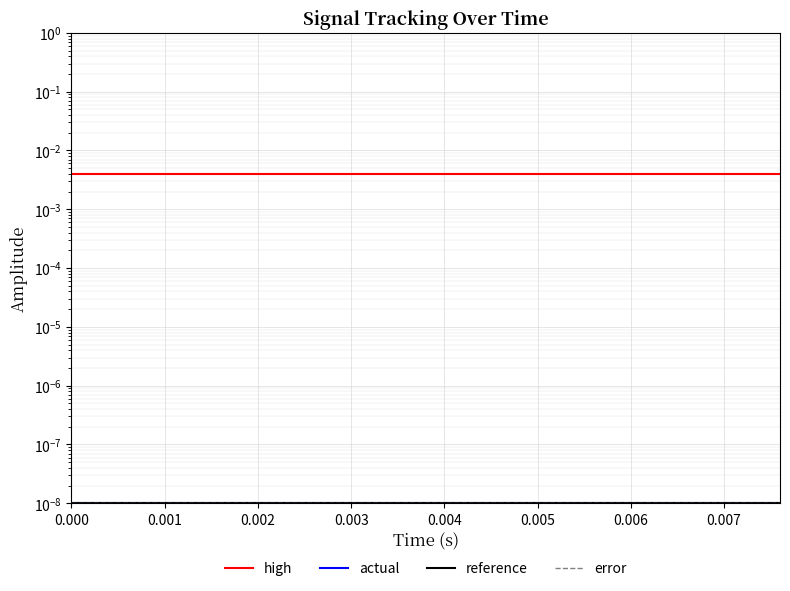

What position from the right is 0.000?

20